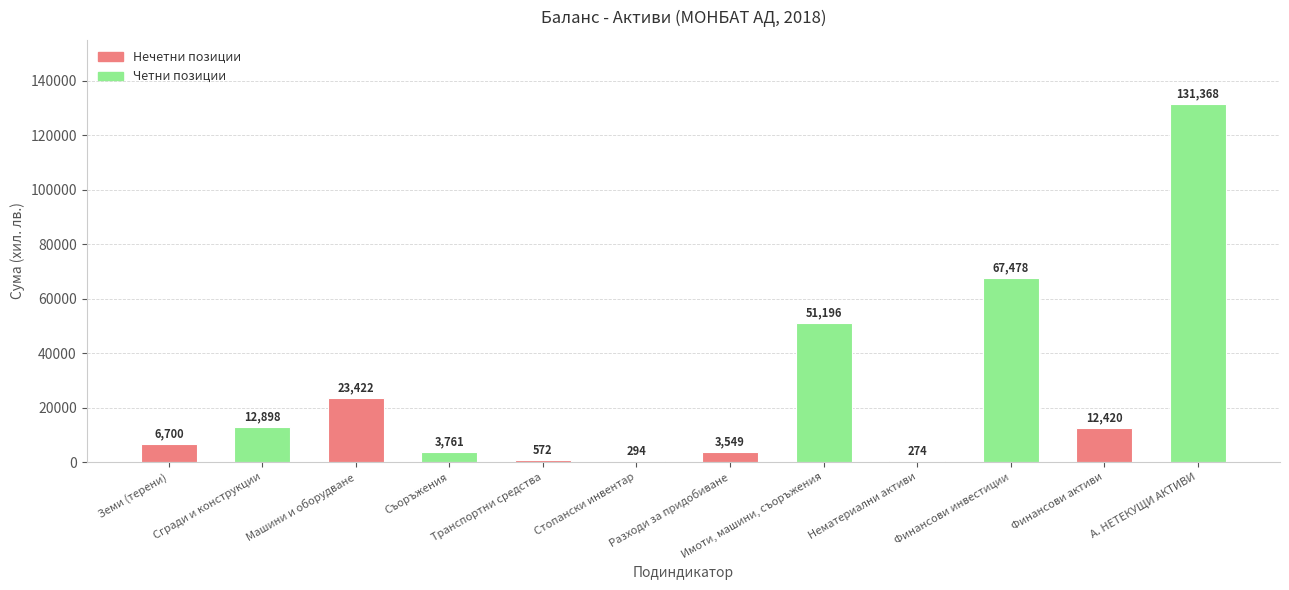

Between Съоръжения and Стопански инвентар, which is larger?

Съоръжения